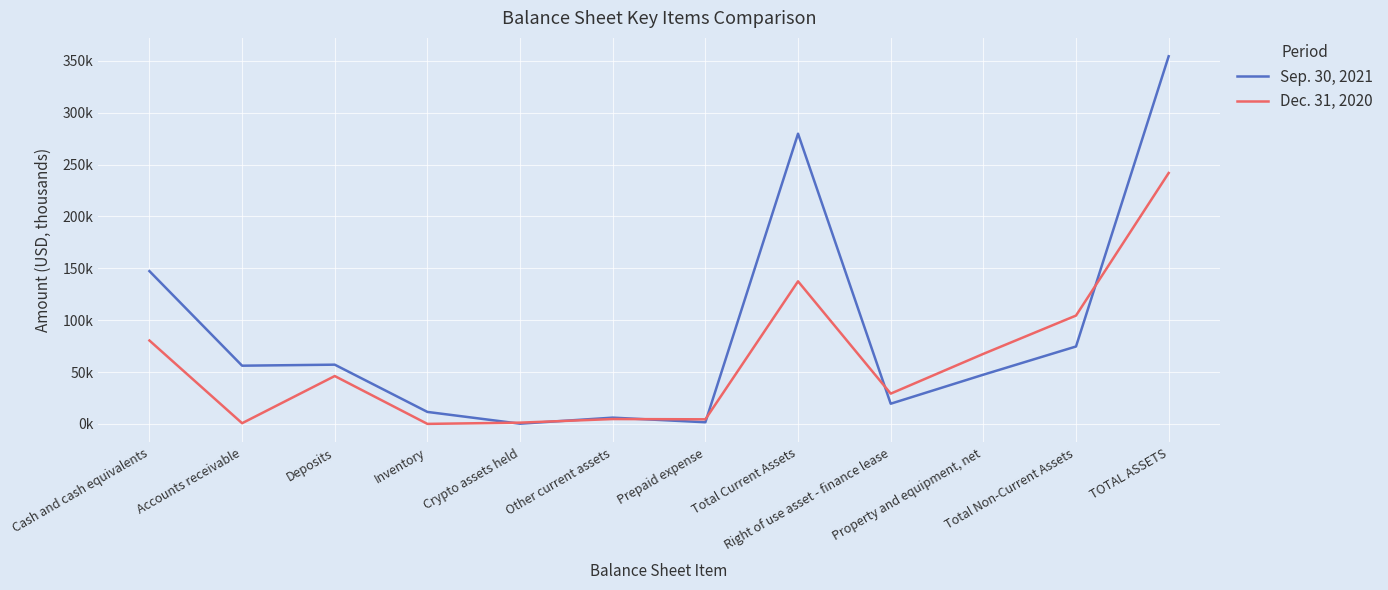

Where does the Sep. 30, 2021 series first go above 56?

Cash and cash equivalents